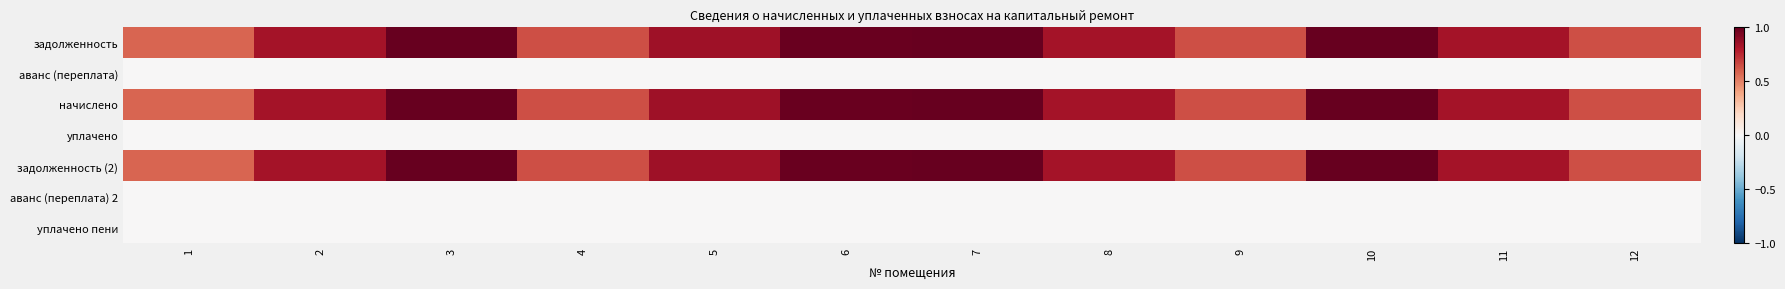

Which series has the largest range (max minus min)?

задолженность